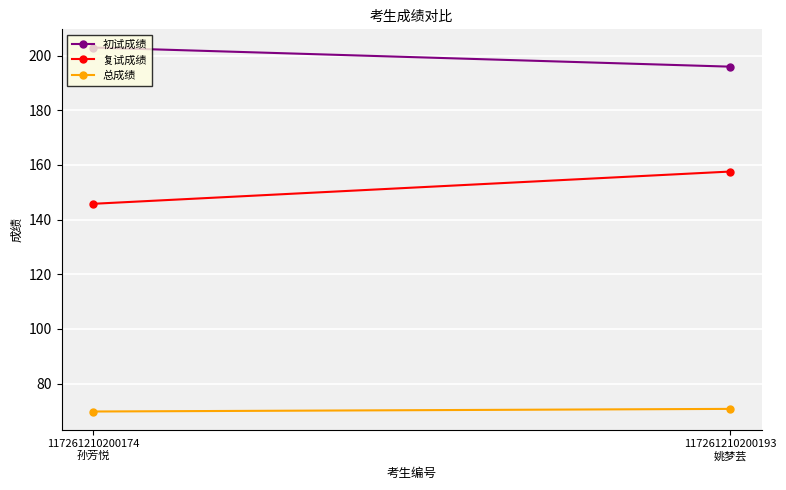

Reading left to right, extract all data points from this chart.

初试成绩: 203.0	196.0
复试成绩: 145.8	157.6
总成绩: 69.8	70.7